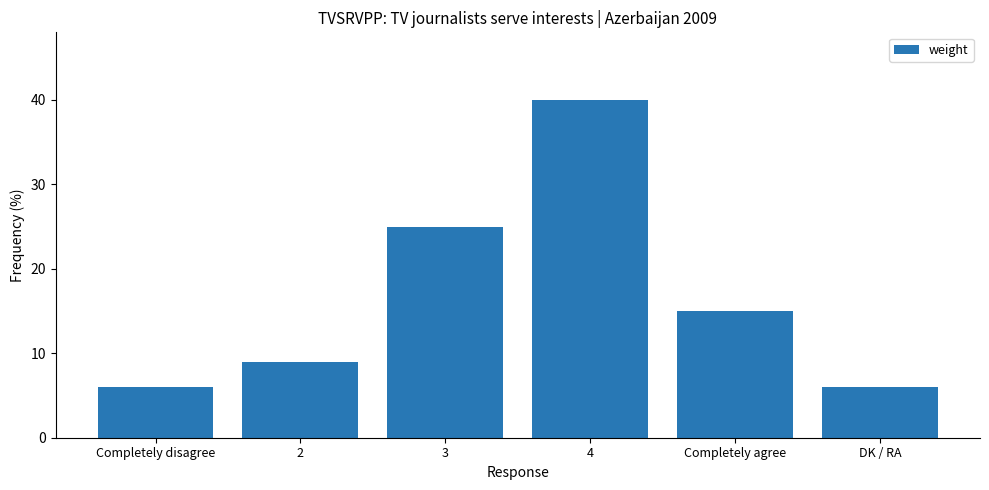

The chart shows a value of 15 at Completely agree. True or false?

True